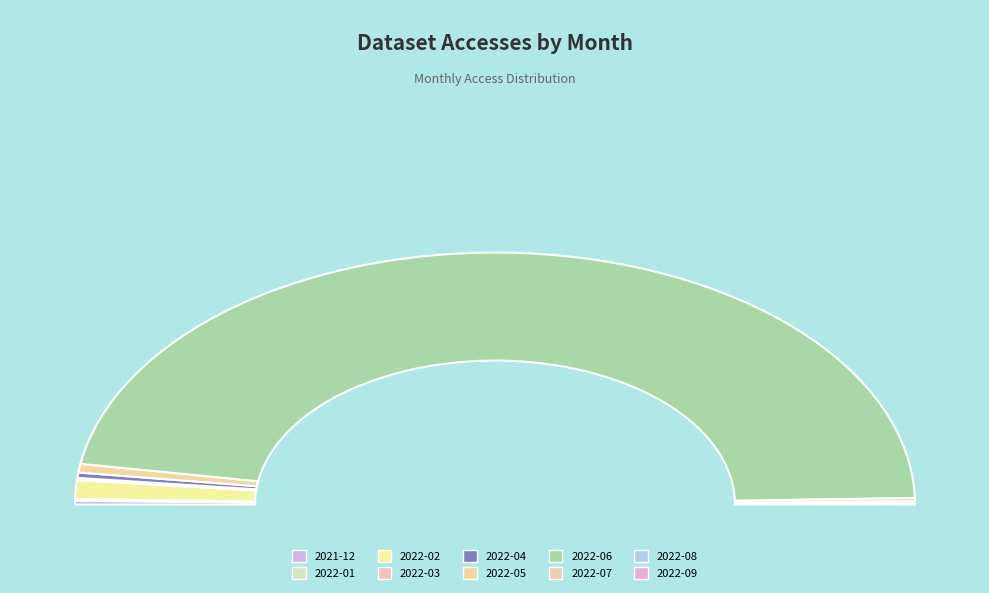

Which category has the smallest portion of the pie?

2022-09